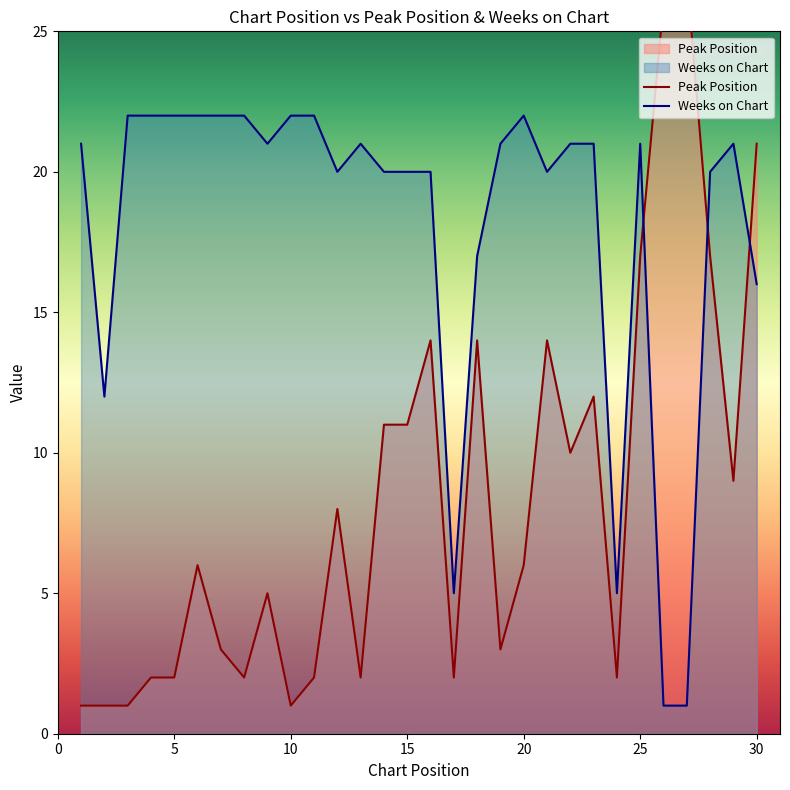

True or false: Weeks on Chart has a value of 21 at 25.

True